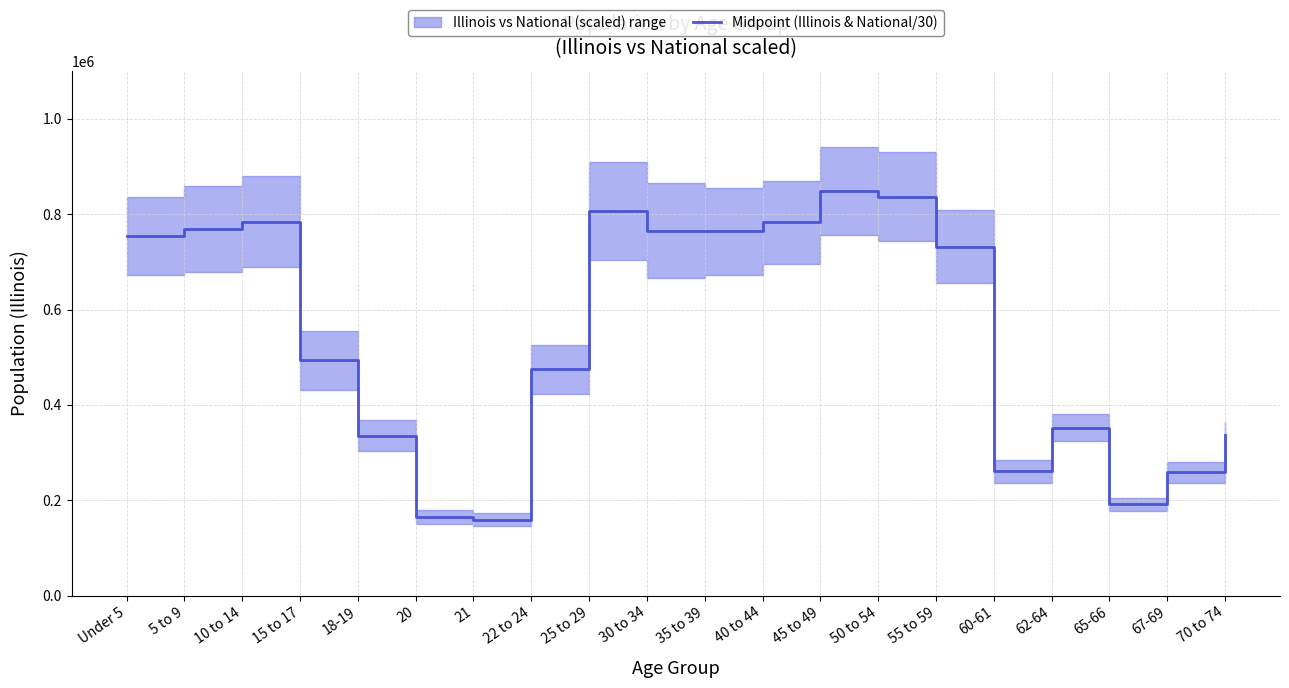

Which category has the highest value across all series?

45 to 49